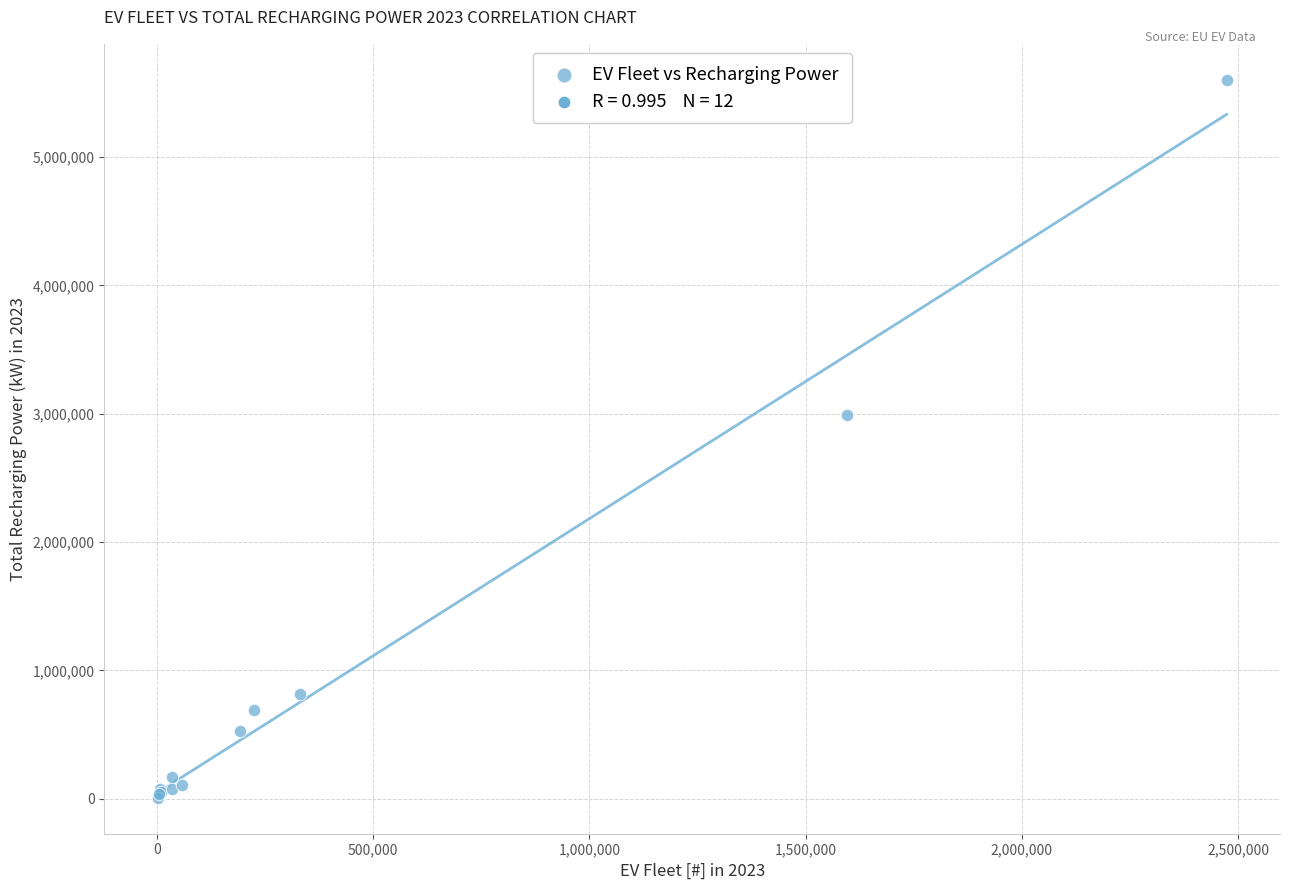

What Y value in the scatter plot is closest to 2804884?

2991814